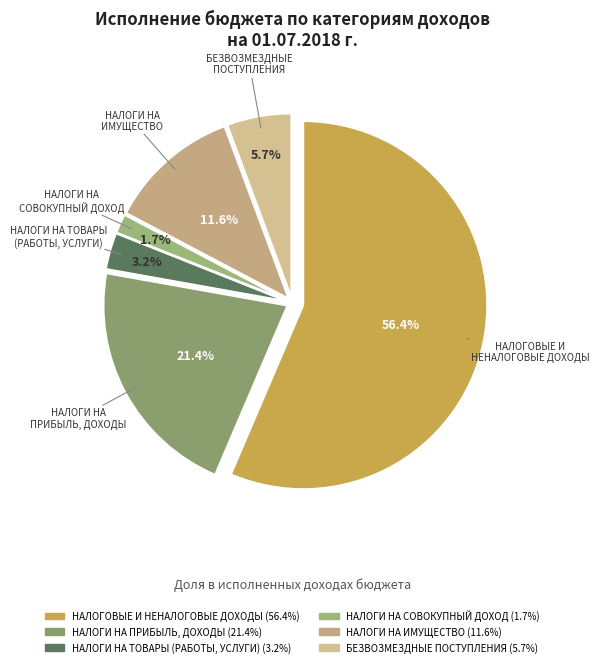

To the nearest percent, what percentage of the pie is НАЛОГИ НА ПРИБЫЛЬ, ДОХОДЫ?

21%